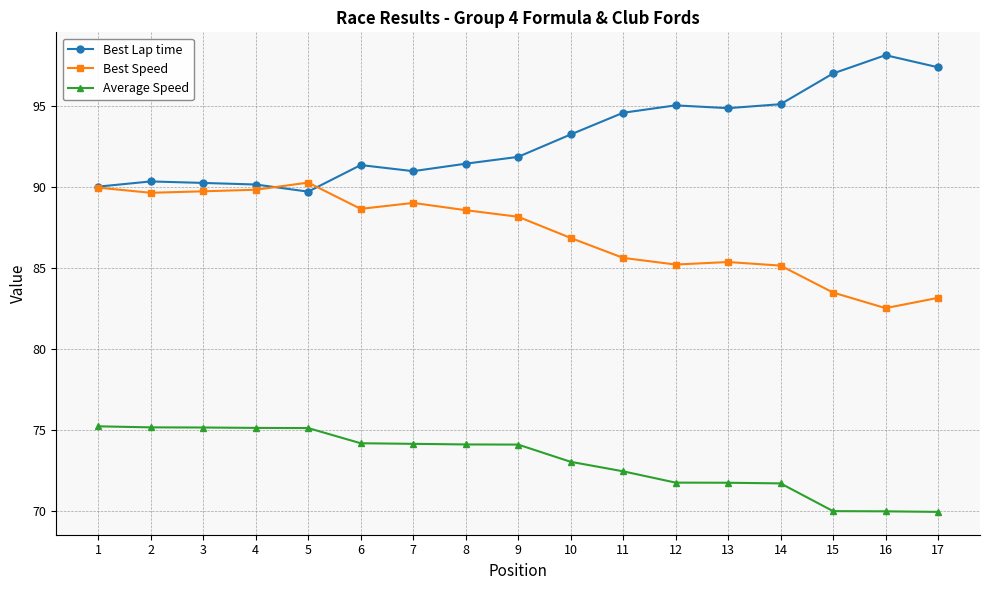

True or false: Best Lap time has a value of 93.2 at 10.

True